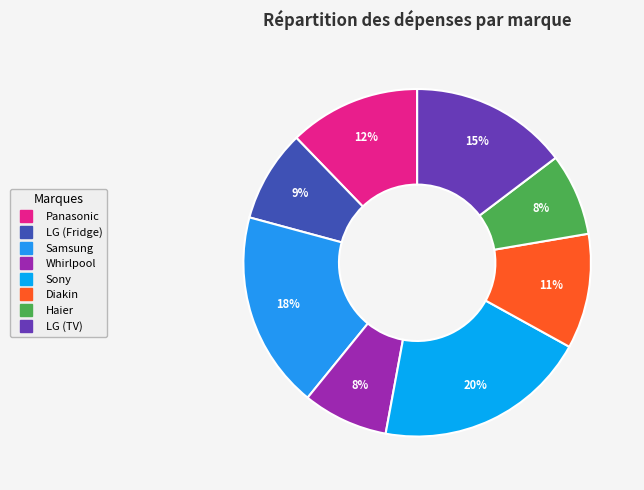

Which slice is the largest?

Sony